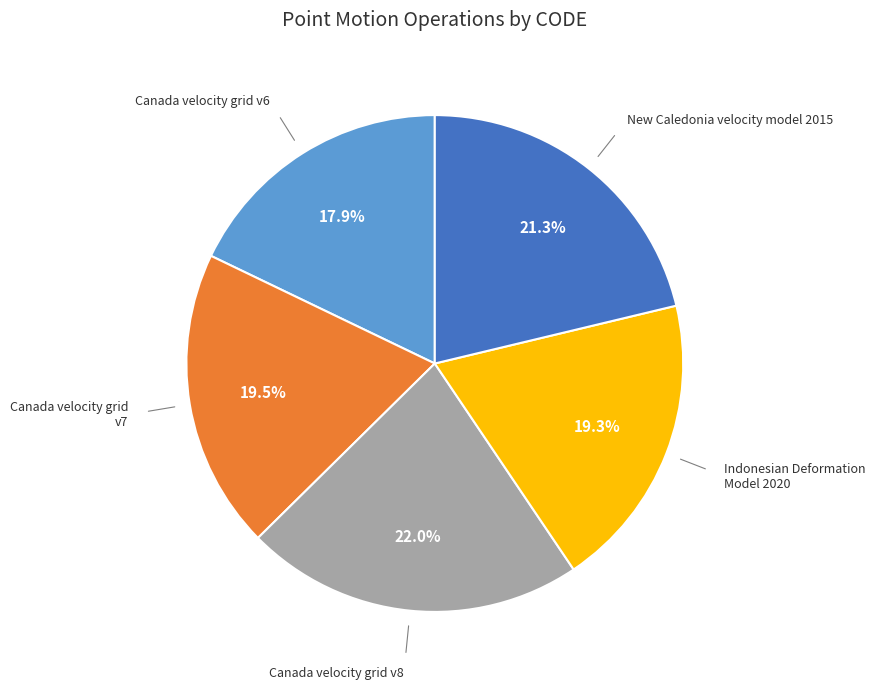

Does New Caledonia velocity model 2015 represent more than half of the total?

No